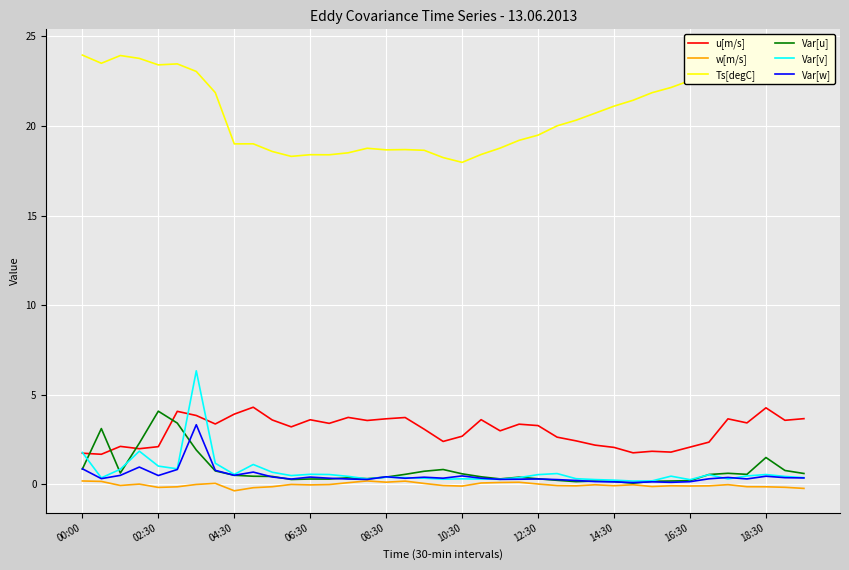

How many series are shown in this chart?

6